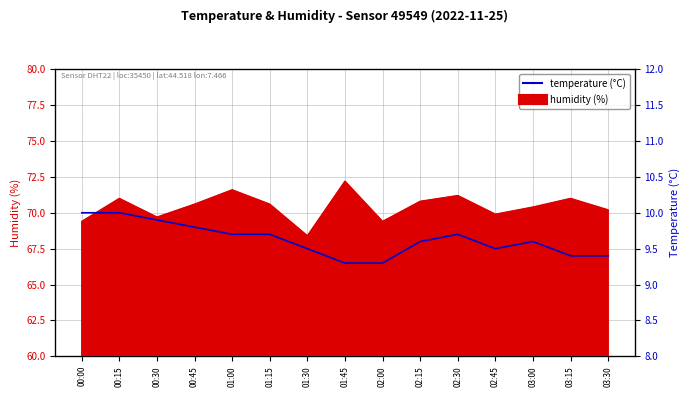

The value at 00:45 is 5.6. True or false?

False